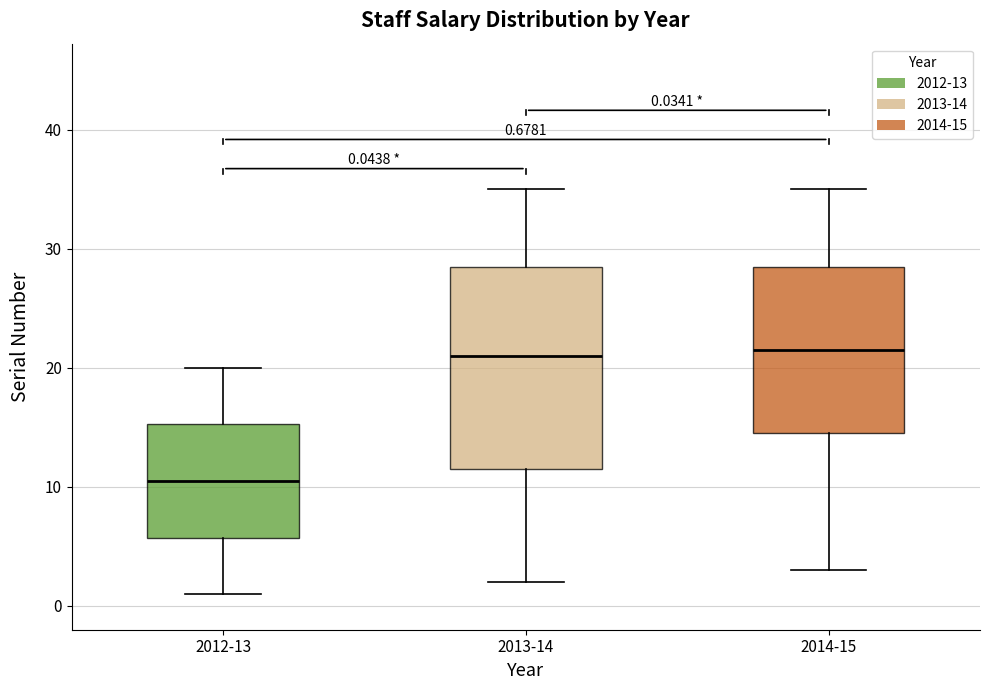

Comparing the boxes themselves (not the whiskers), which one is the tallest?

2013-14